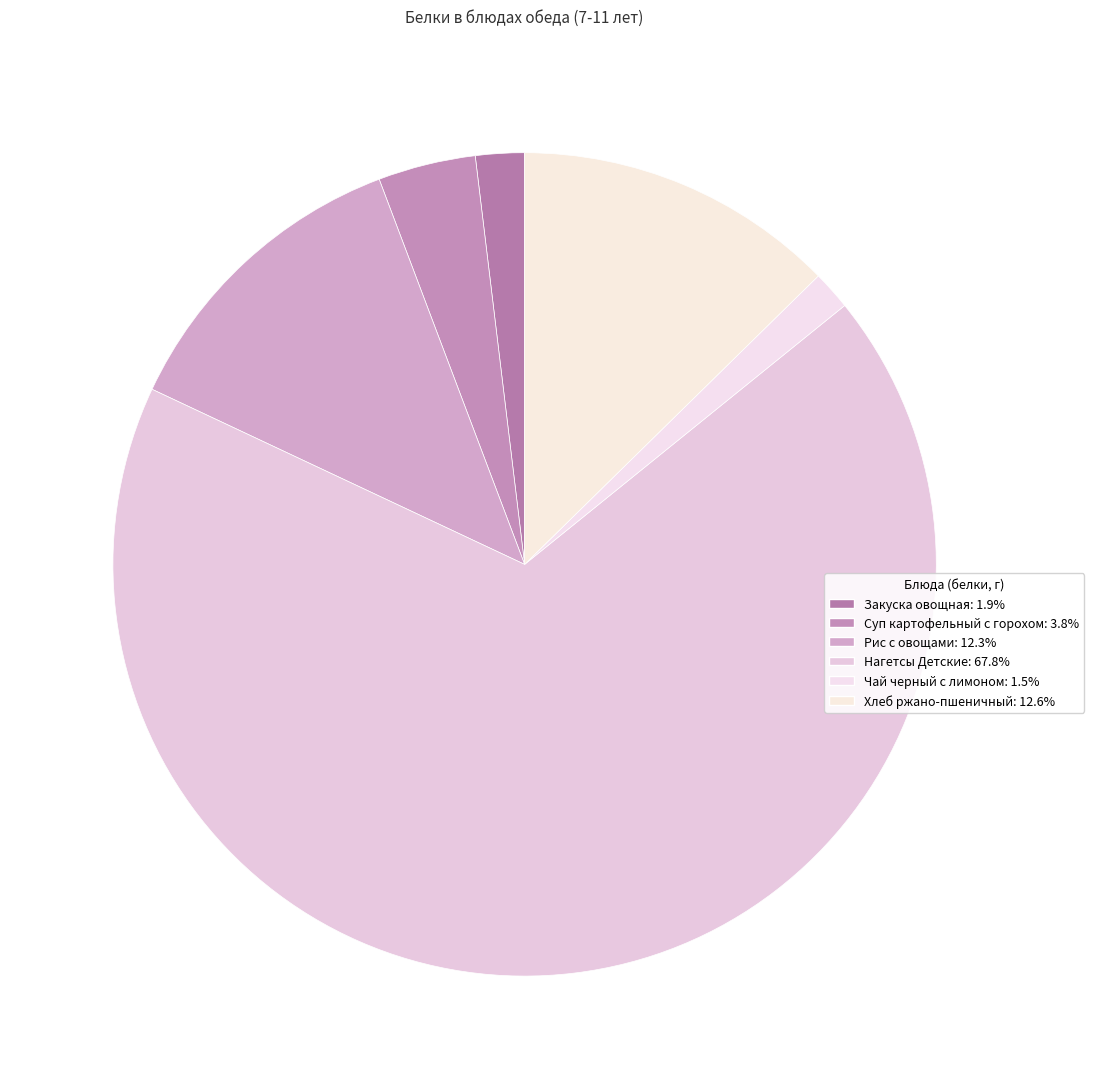

The Чай черный с лимоном slice represents 7% of the pie. True or false?

False